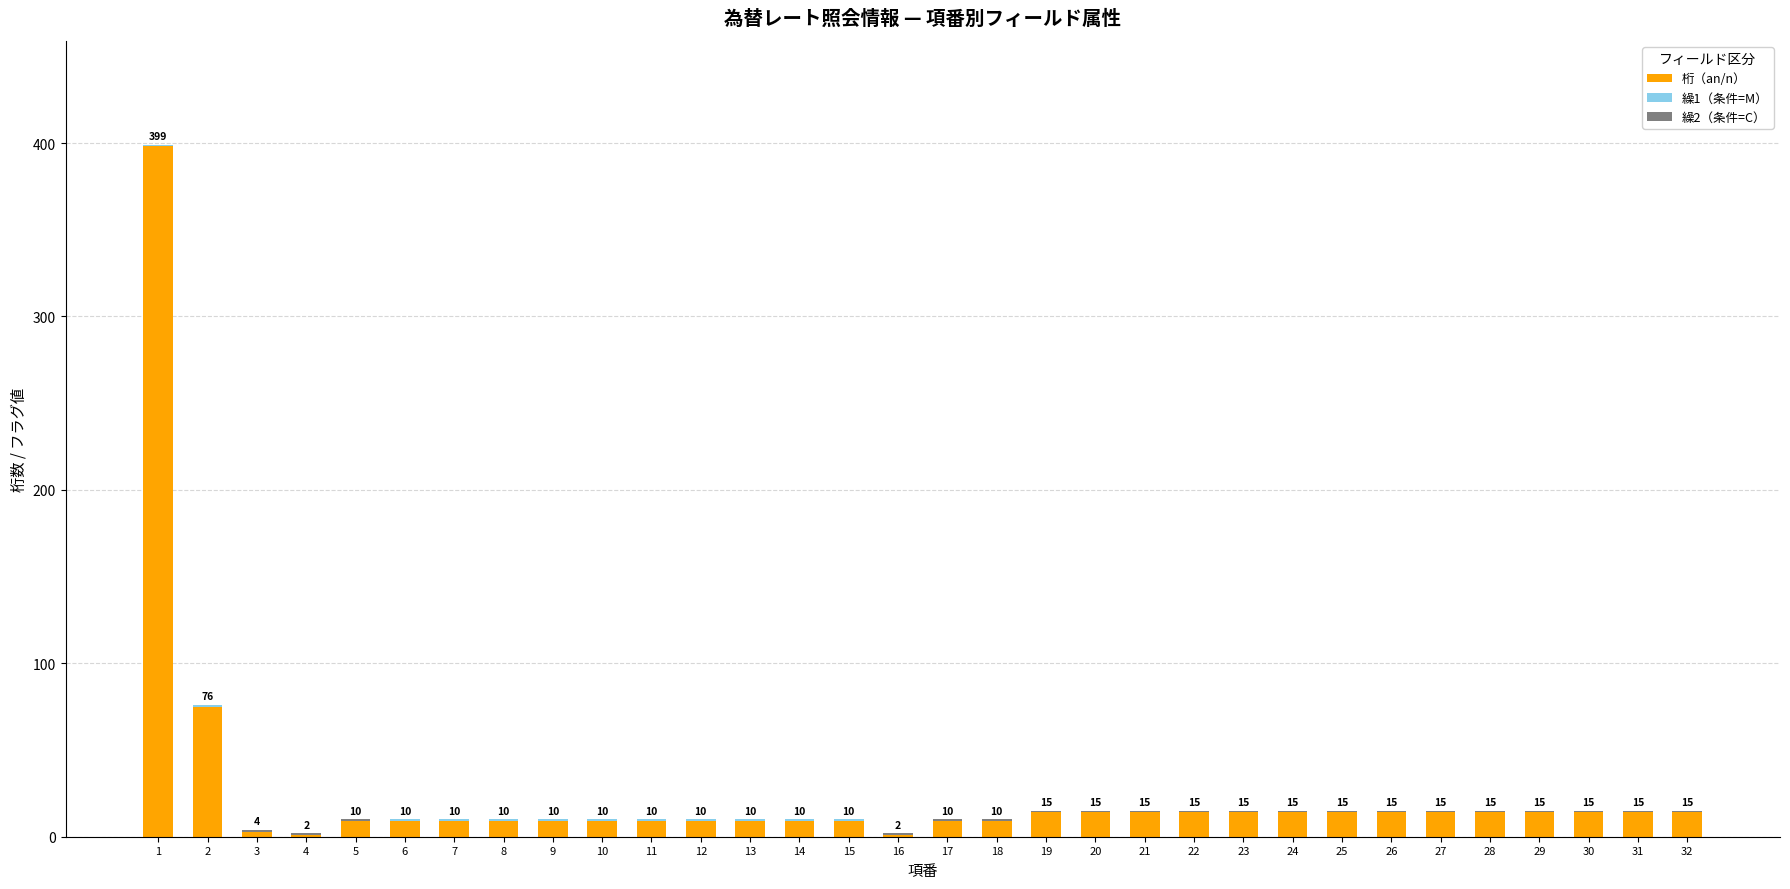

At which category is the sum across all series the highest?

1